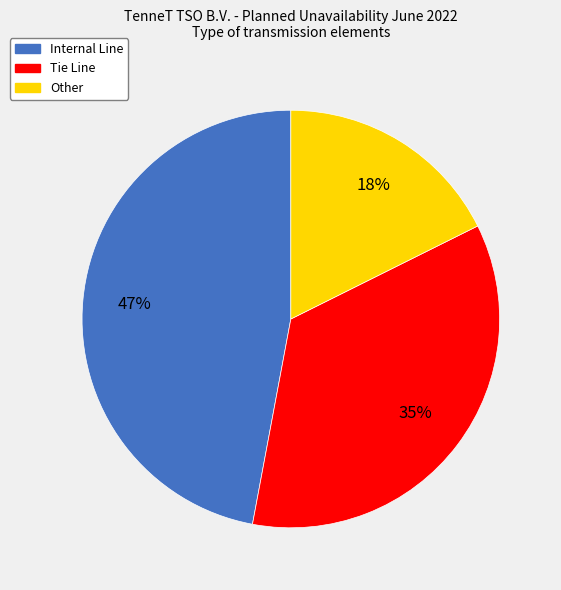

Combined, do Tie Line and Internal Line account for over 50%?

Yes